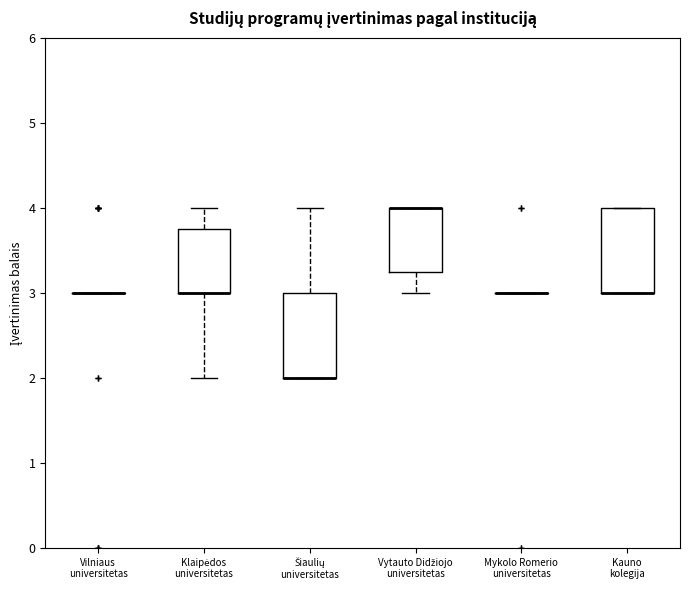

Reading left to right, read every box against the y-axis: the position of its median line, the range the box covers, and the ends of its whiskers. The values are not printed on the chart, so give them approximately, as read against the axis.

Vilniaus universitetas: box collapsed to a line at 3.0, whiskers 3.0 to 3.0
Klaipėdos universitetas: median 3.0 (drawn on the box's lower edge), box 3.0 to 3.8, whiskers 2.0 to 4.0
Šiaulių universitetas: median 2.0 (drawn on the box's lower edge), box 2.0 to 3.0, whiskers 2.0 to 4.0
Vytauto Didžiojo universitetas: median 4.0 (drawn on the box's upper edge), box 3.3 to 4.0, whiskers 3.0 to 4.0
Mykolo Romerio universitetas: box collapsed to a line at 3.0, whiskers 3.0 to 3.0
Kauno kolegija: median 3.0 (drawn on the box's lower edge), box 3.0 to 4.0, whiskers 3.0 to 4.0